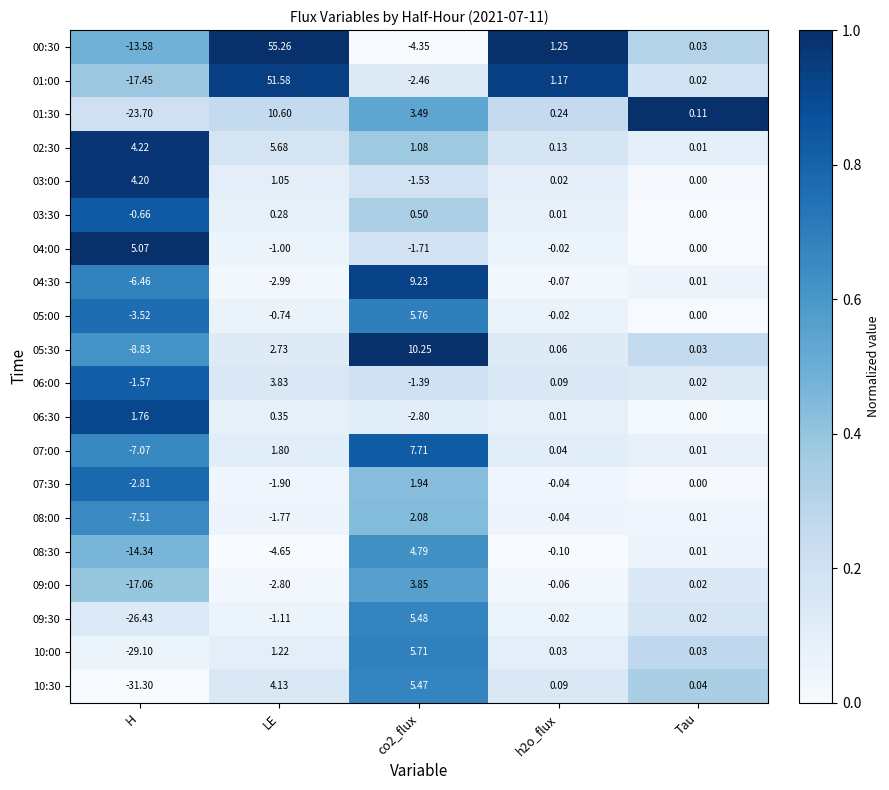

At which category is the sum across all series the highest?

LE